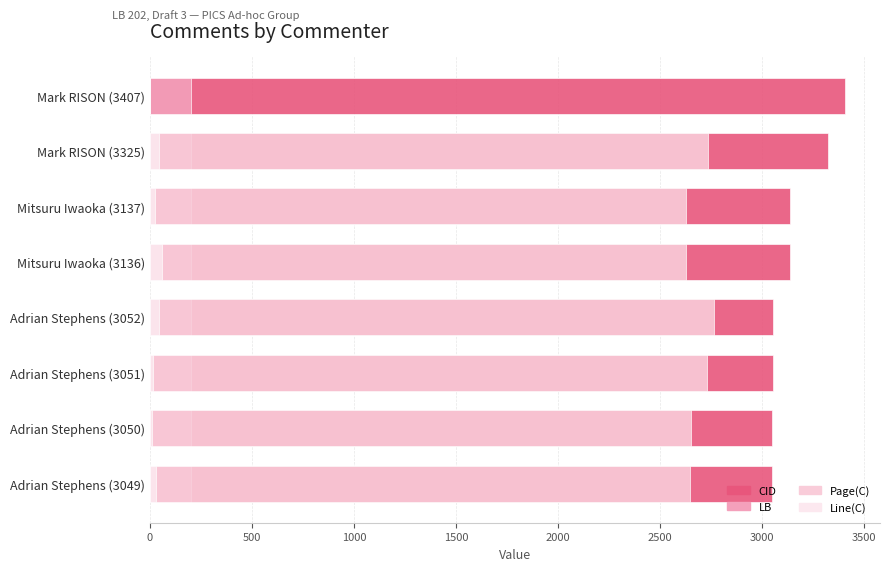

What is the difference between the second highest and minimum values in the Page(C) series?

2733.0